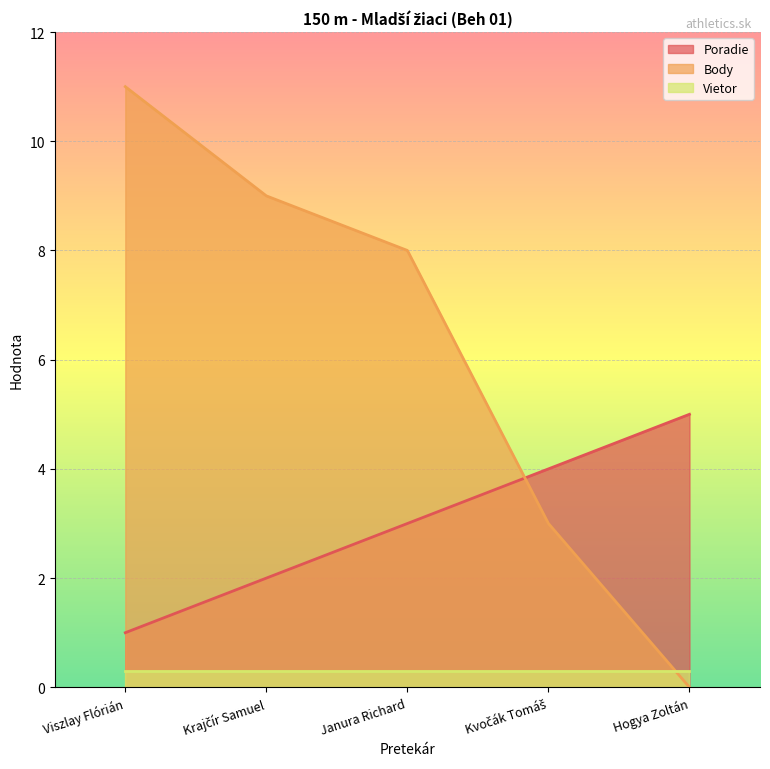

True or false: Body has more than 2 points higher than both neighbors.

False